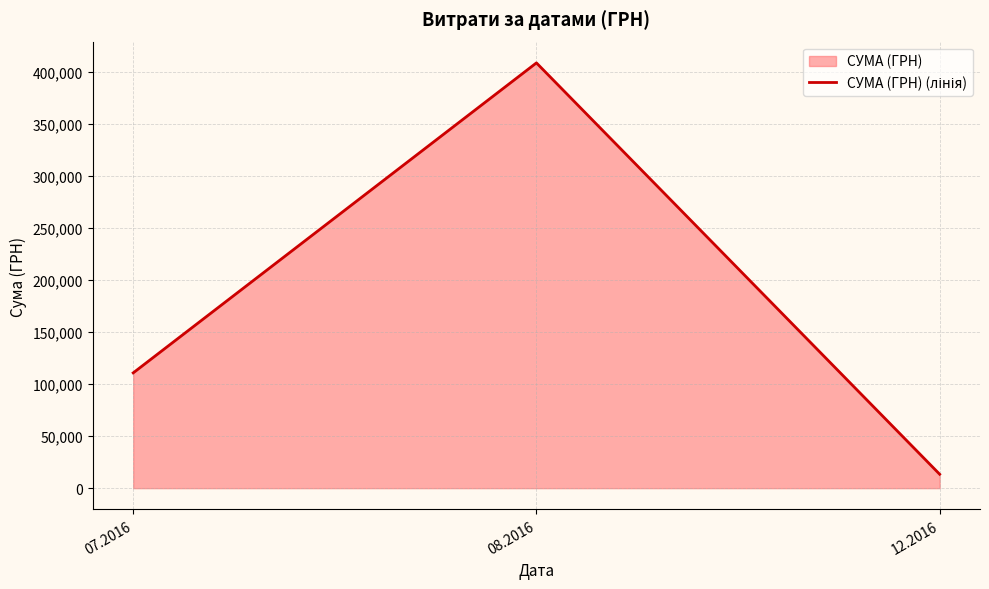

The chart shows a value of 171684.7 at 07.2016. True or false?

False